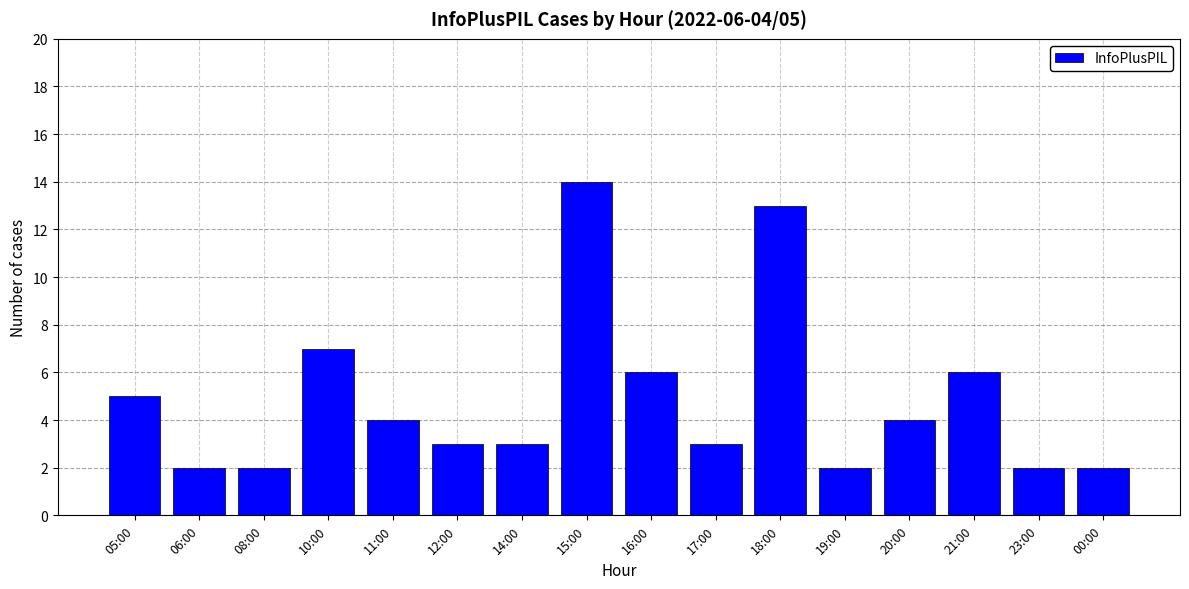

Reading left to right, list all the values displayed in this chart.

5	2	2	7	4	3	3	14	6	3	13	2	4	6	2	2